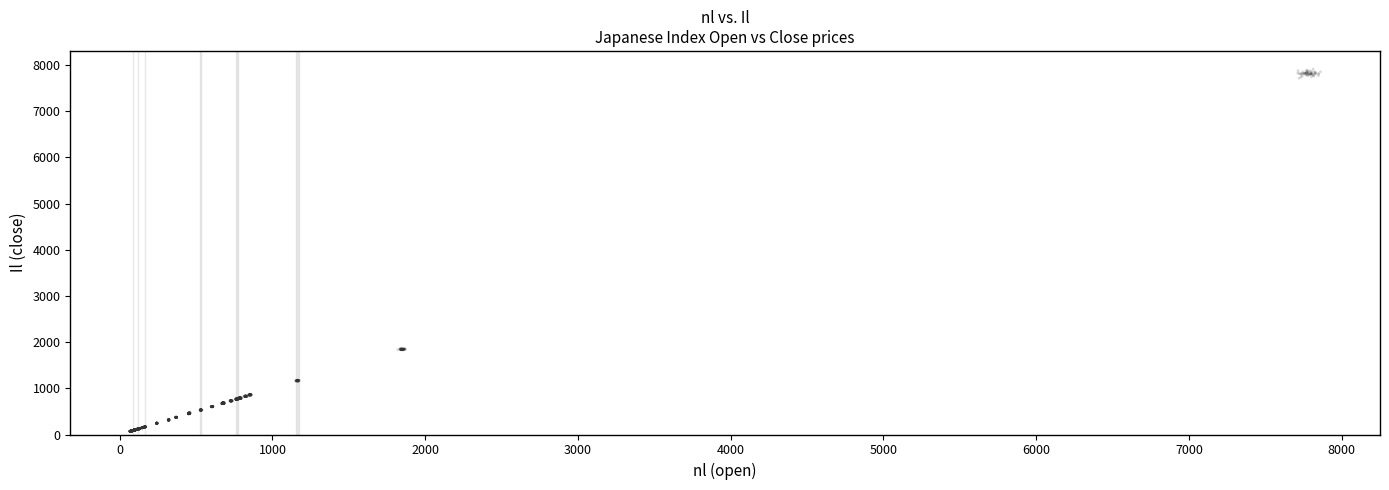

What is the range of X values (max minus min)?

7795.5